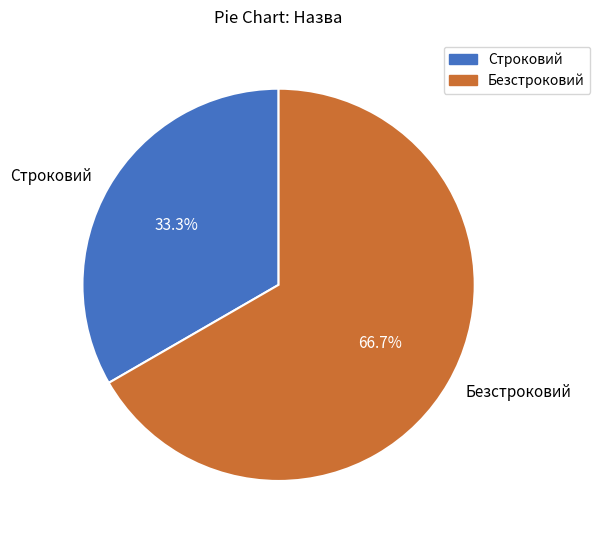

To the nearest percent, what is the average slice percentage?

50%